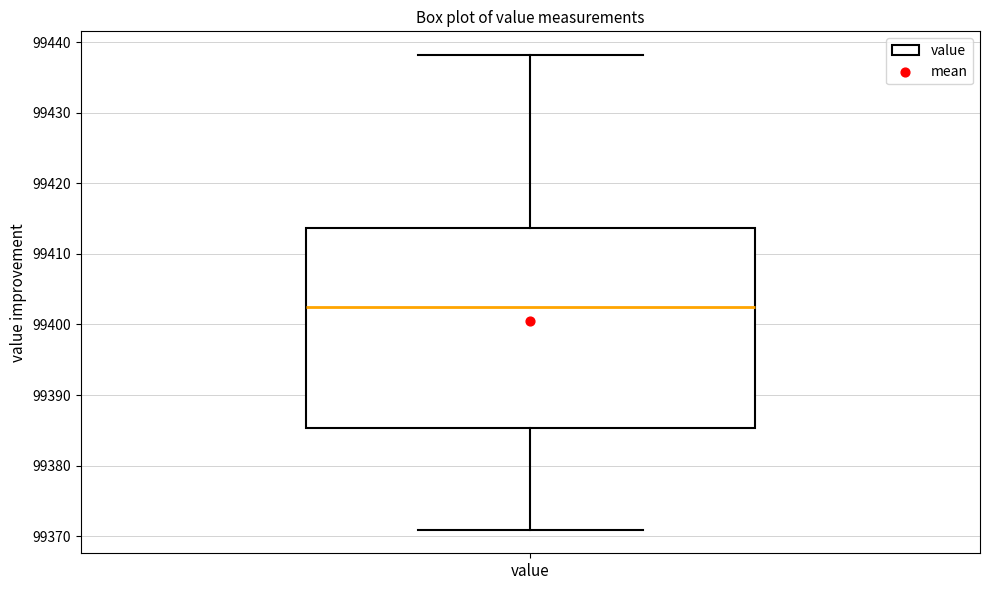

Transcribe this box plot: give where the median line is, the range the box spans, and where the two whiskers end, as read against the y-axis. The values are not printed on the chart, so give them approximately, as read against the axis.

median 99402, box 99385 to 99414, whiskers 99371 to 99438